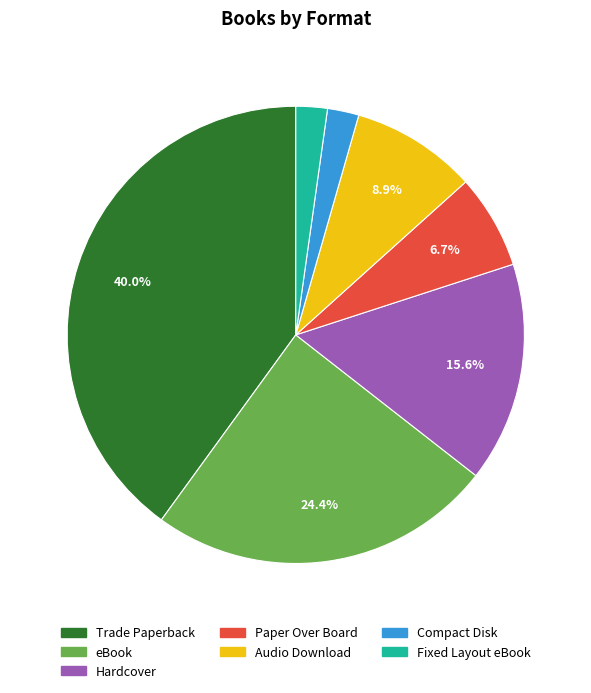

To the nearest percent, what percentage of the pie is Paper Over Board?

7%